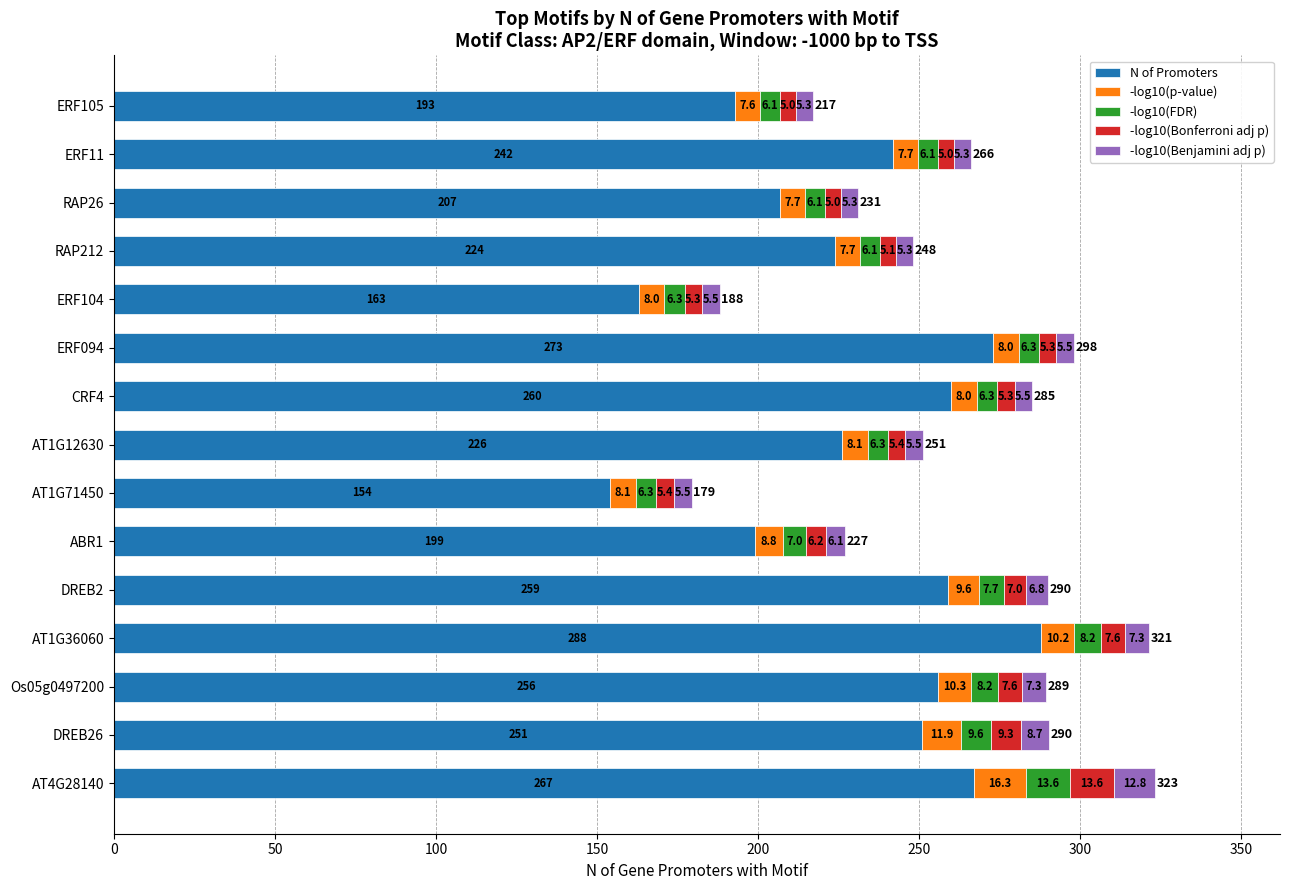

The value of N of Promoters at ABR1 is 199.0. True or false?

True